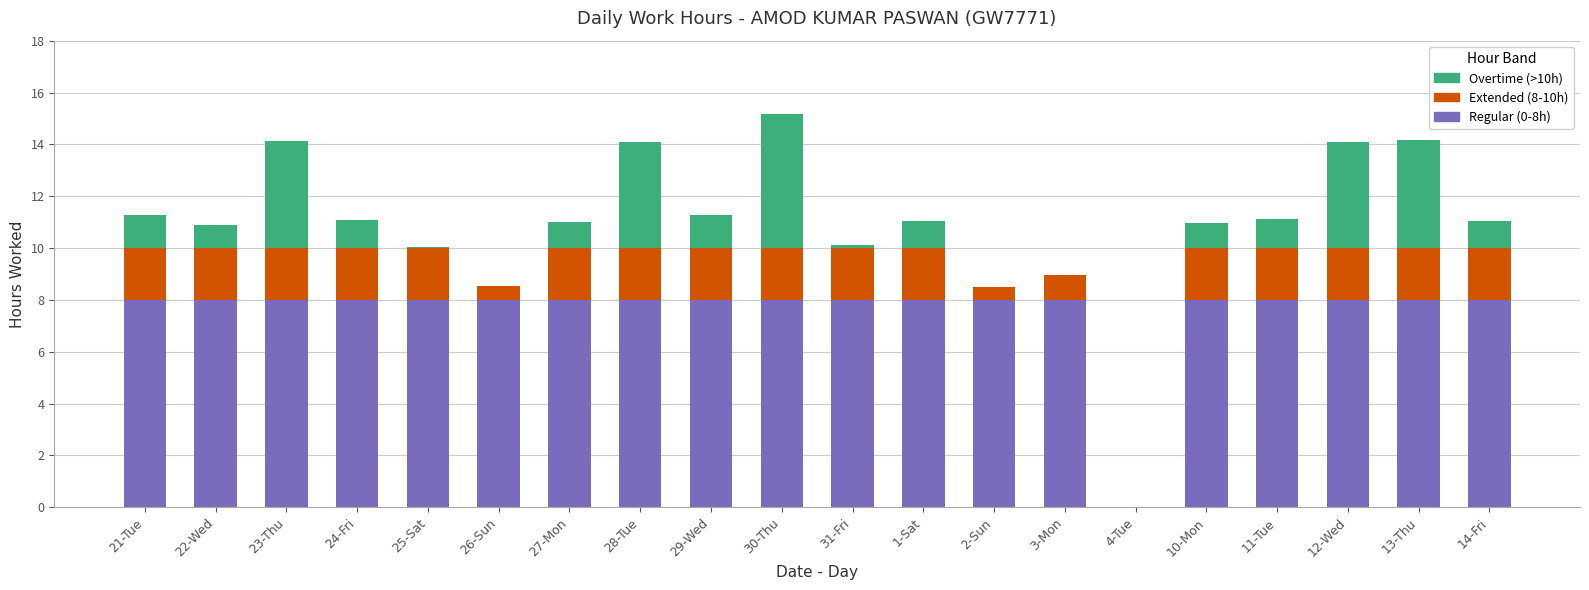

Does the chart contain stacked bars?

Yes